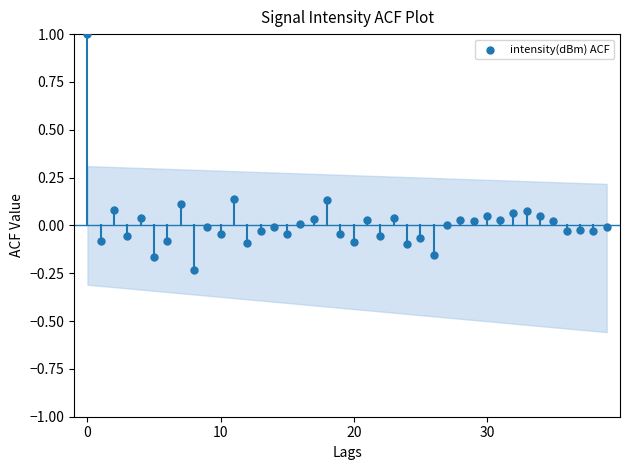

What is the range of Y values (max minus min)?

1.2